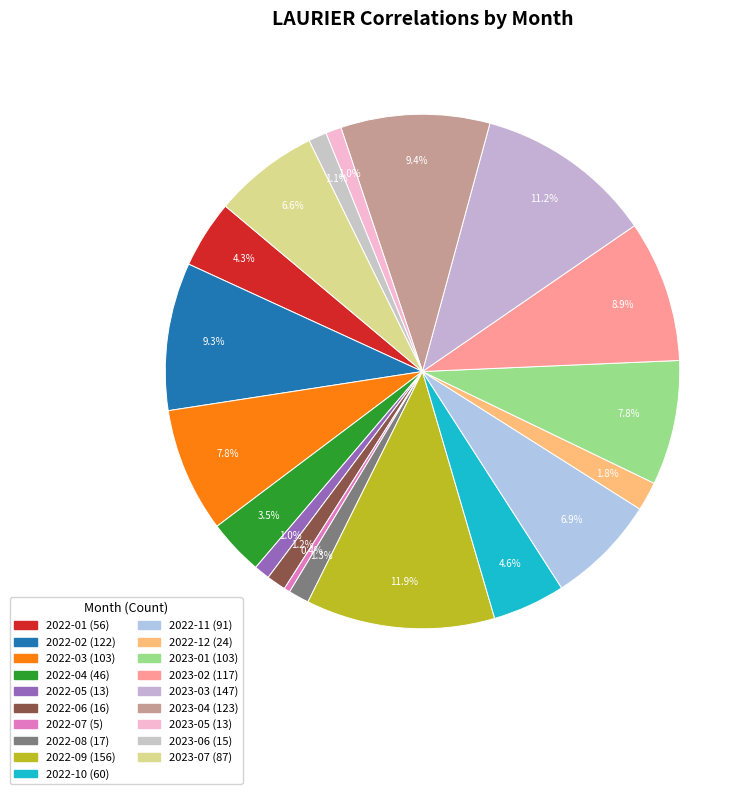

How many slices are in this pie chart?

19